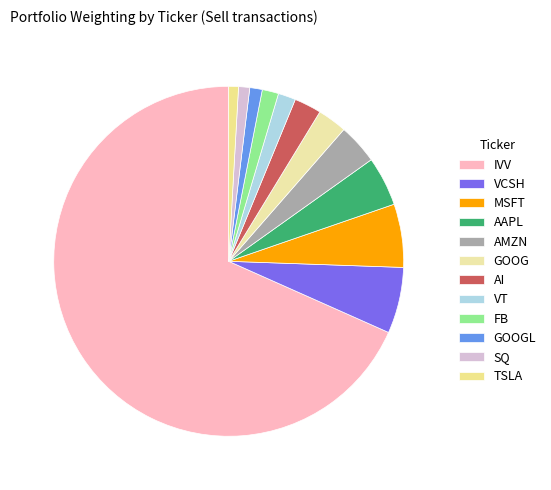

To the nearest percent, what is the combined percentage of VCSH and TSLA?

7%